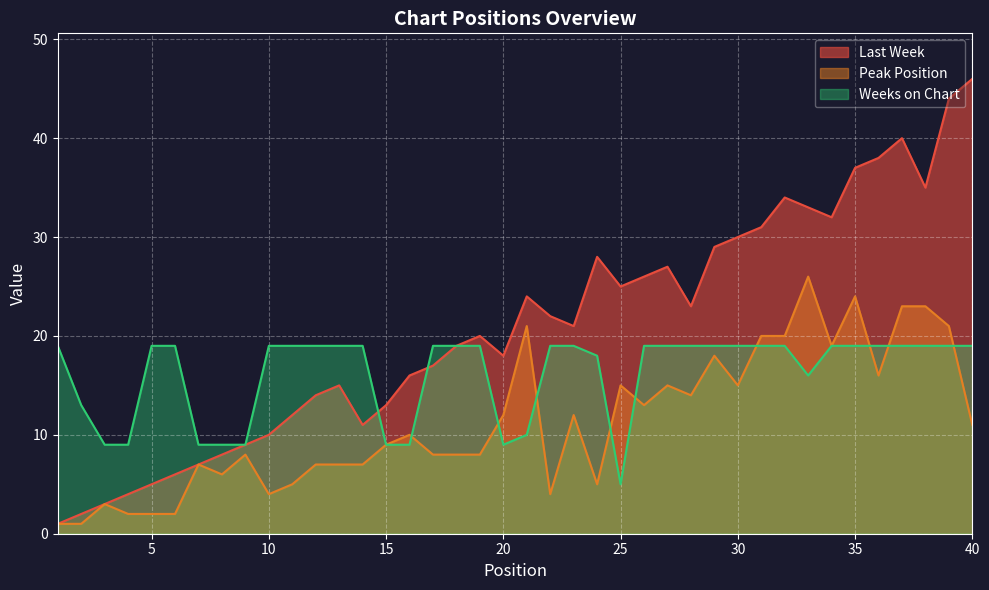

True or false: Last Week has more than 1 interior local peaks.

True